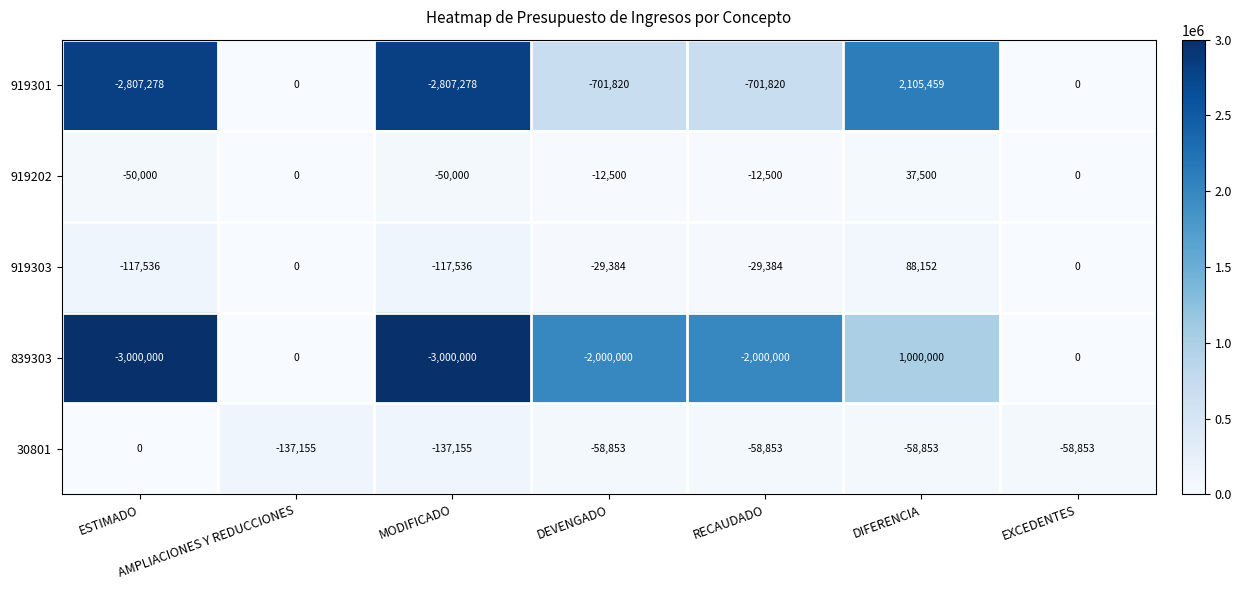

Between MODIFICADO and RECAUDADO, which series saw the biggest shift?

919301